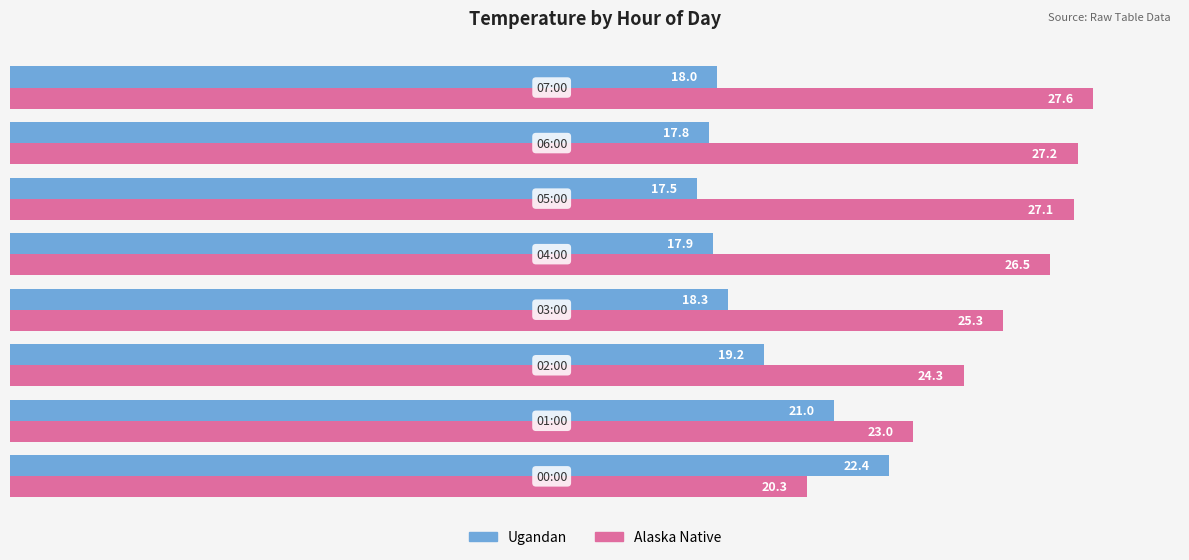

List the series in order of their peak value, lowest first.

Ugandan, Alaska Native